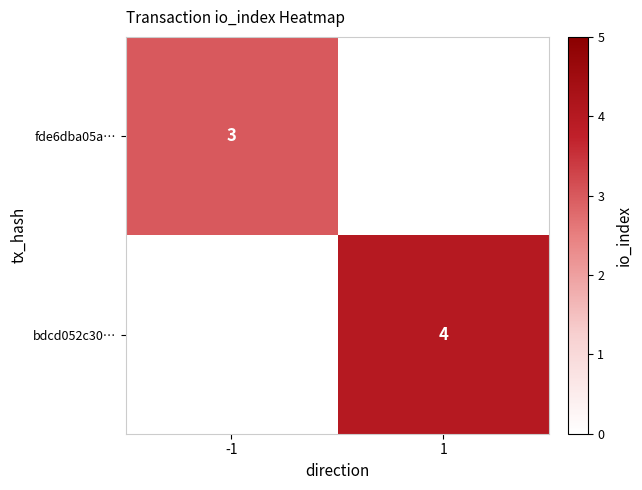

The fde6dba05a… series shows 3 at -1. True or false?

True